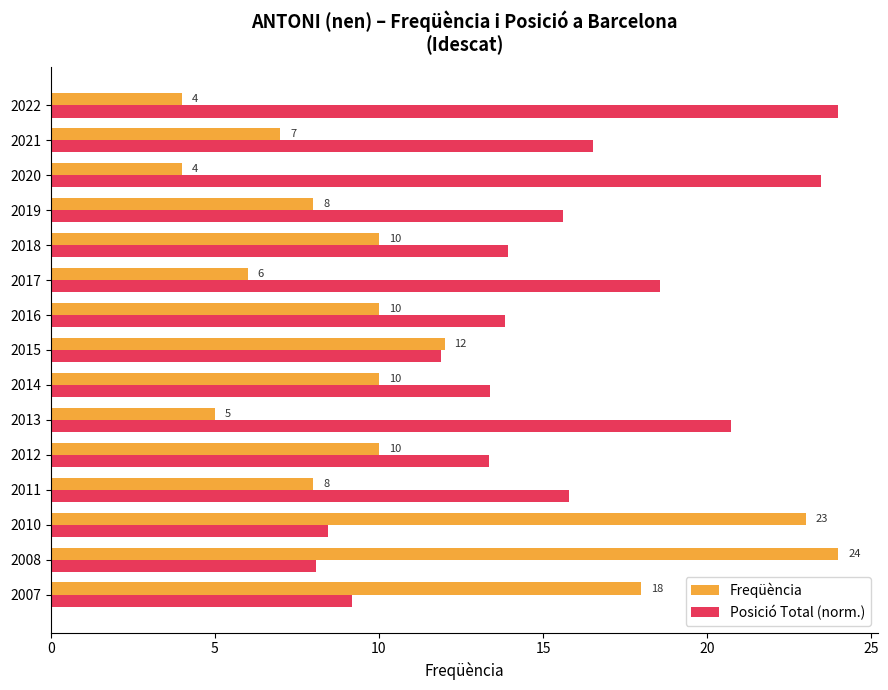

Which category has the highest value in the Freqüència series?

2008